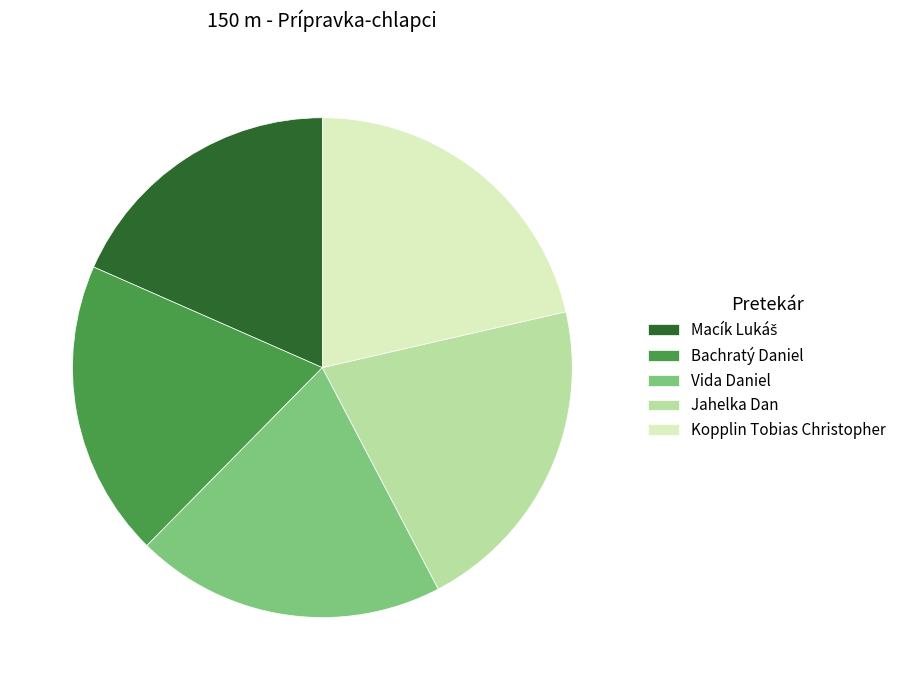

Which has a higher value, Kopplin Tobias Christopher or Vida Daniel?

Kopplin Tobias Christopher